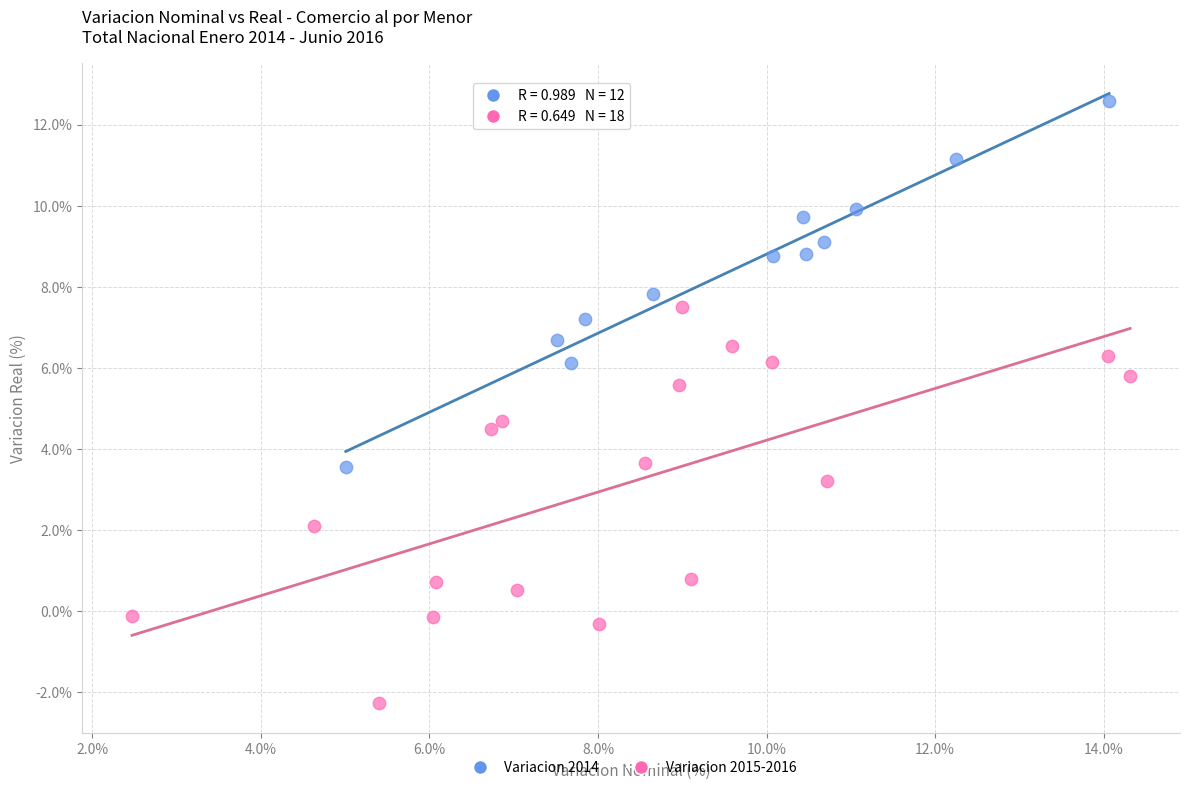

What are all the series names shown in the legend?

Variacion 2014, Variacion 2015-2016